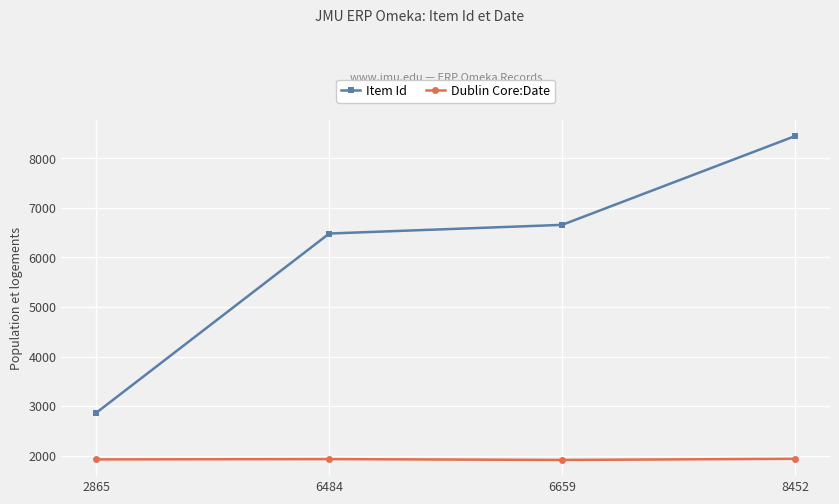

What is the average value of the Dublin Core:Date series?

1924